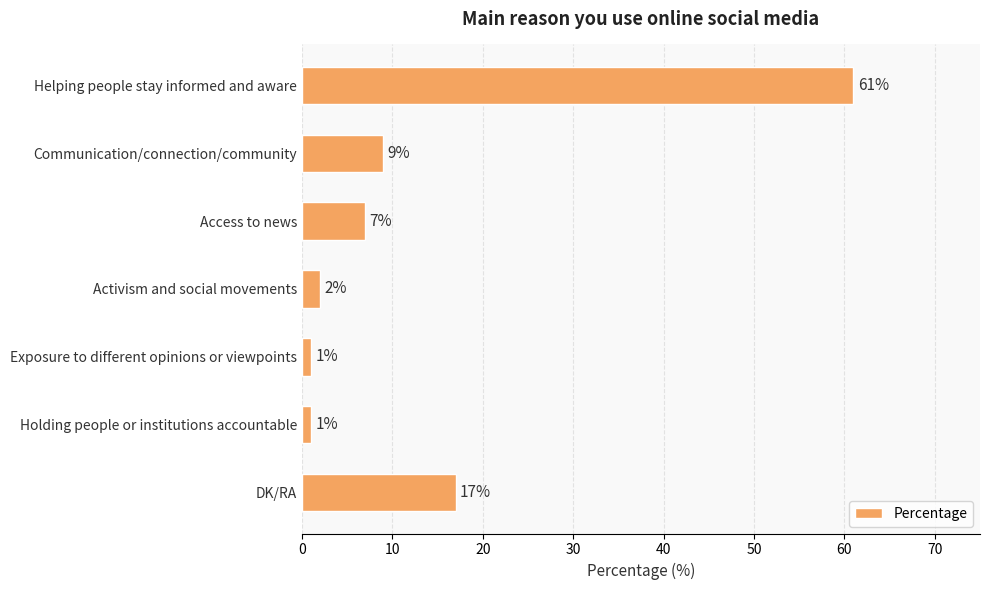

What is the difference between the values at DK/RA and Access to news?

10